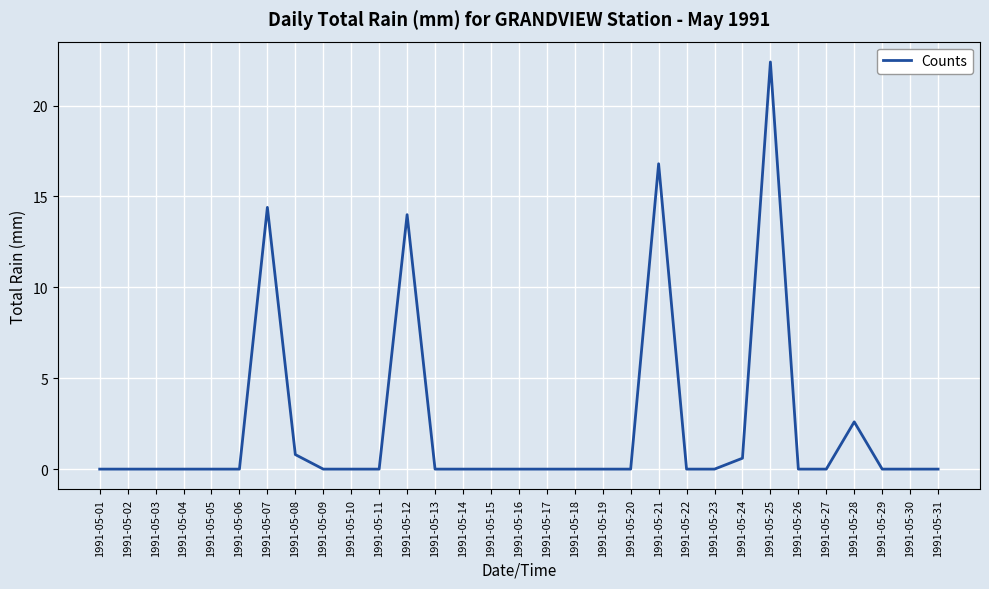

What is the difference between the maximum and minimum values?

22.4